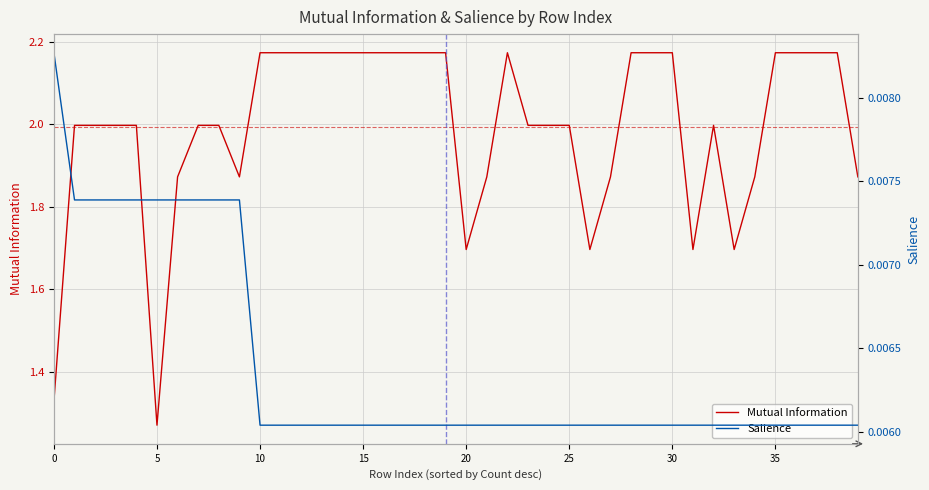

What is the difference between the highest and lowest values at 15?

2.0